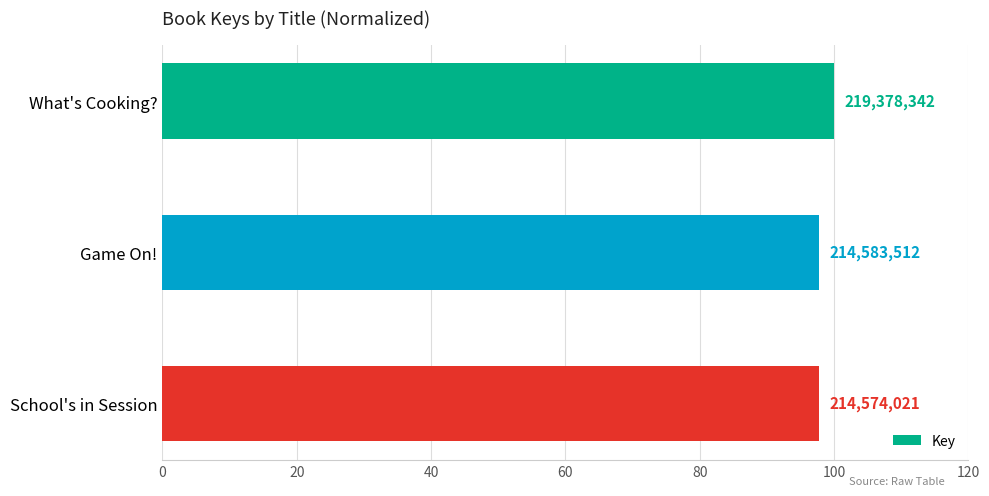

Are the bars horizontal?

Yes